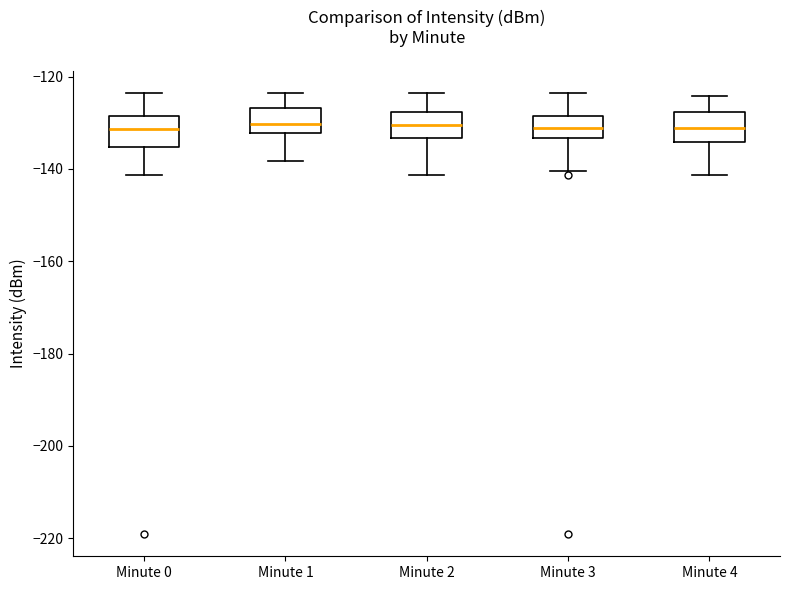

Where does the median line of the box for Minute 4 sit on the y-axis? The values are not printed on the chart, so give them approximately, as read against the axis.

-132